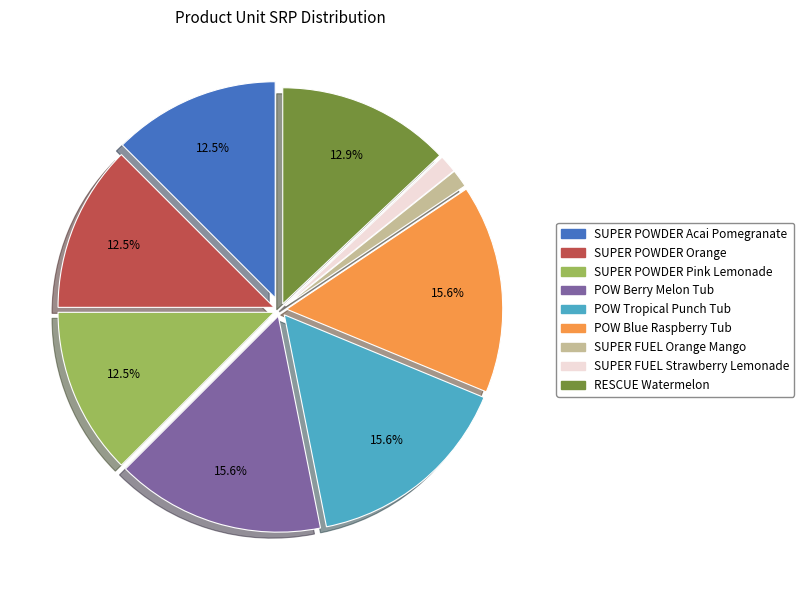

The POW Blue Raspberry Tub slice represents 24% of the pie. True or false?

False